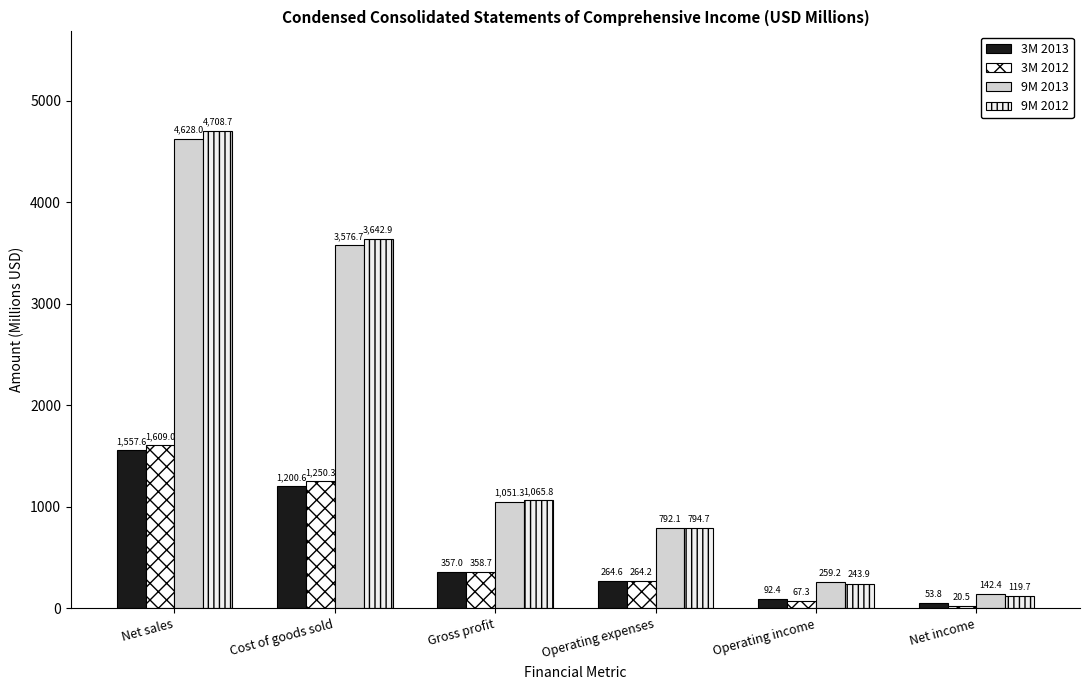

What is the label of the 6th bar from the left?

Net income